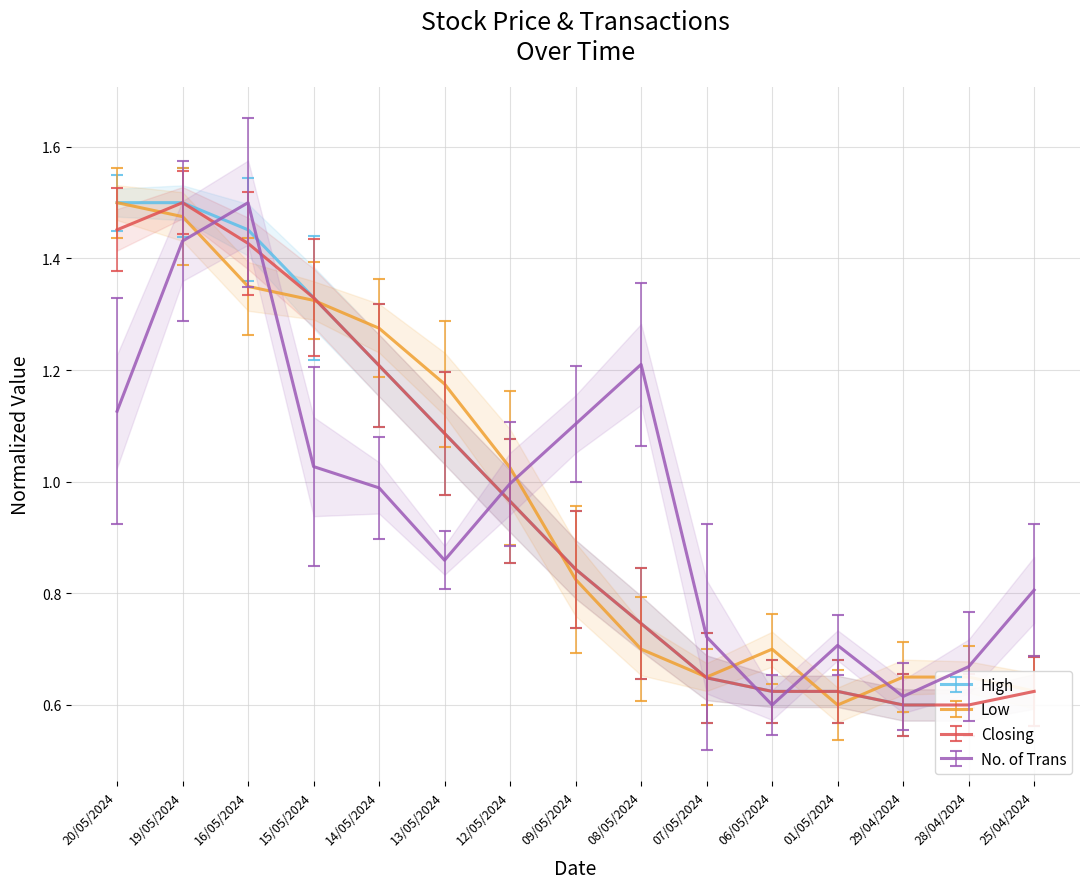

Between which two adjacent categories do Closing and No. of Trans first intersect?

19/05/2024 and 16/05/2024